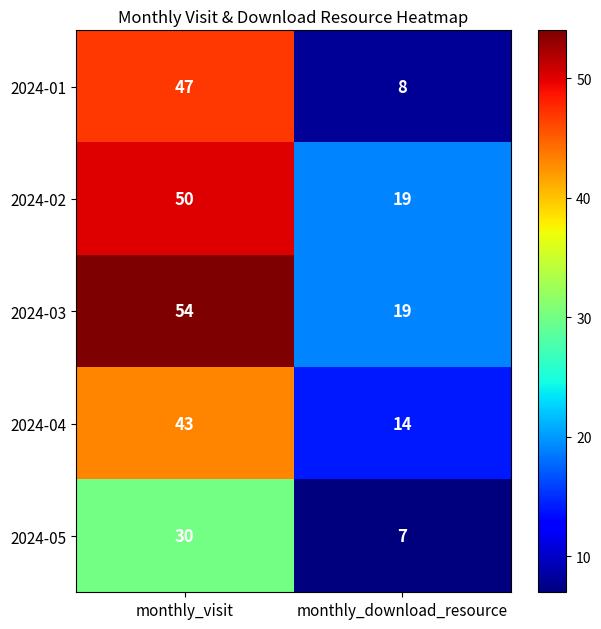

At monthly_visit, list the series in order from largest to smallest.

2024-03, 2024-02, 2024-01, 2024-04, 2024-05